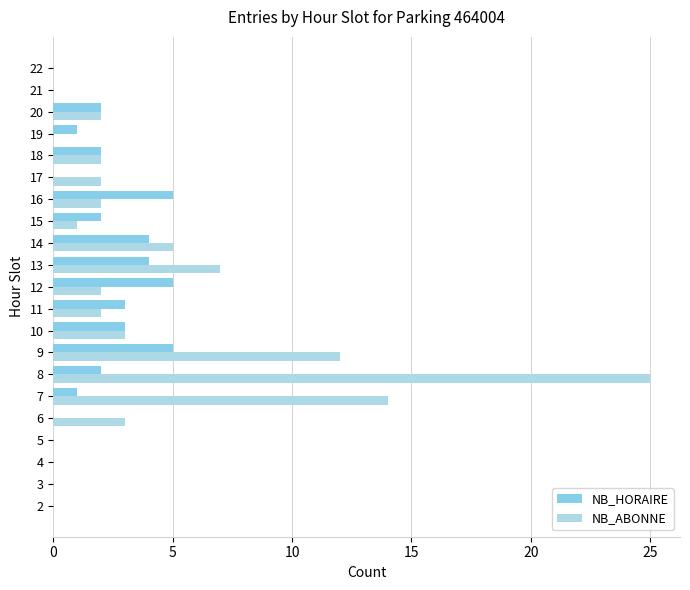

Which category has the highest value across all series?

8